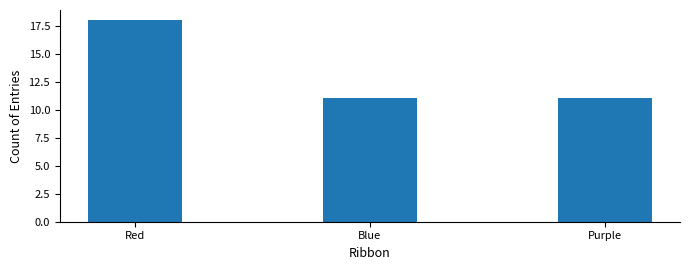

What is the change in value from Red to Blue?

-7